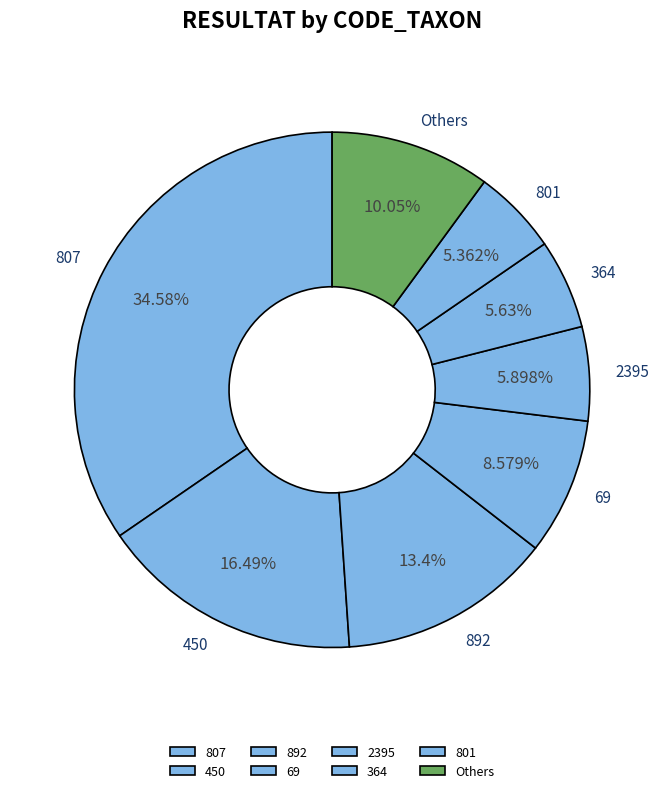

To the nearest percent, what is the difference between the largest and smallest slice percentages?

29%